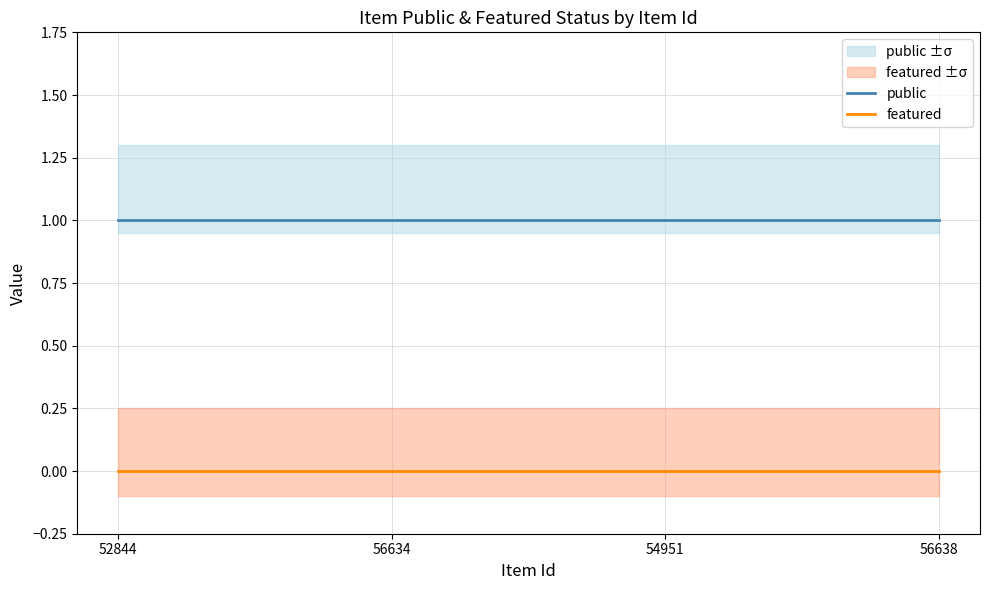

What is the minimum value for public?

1